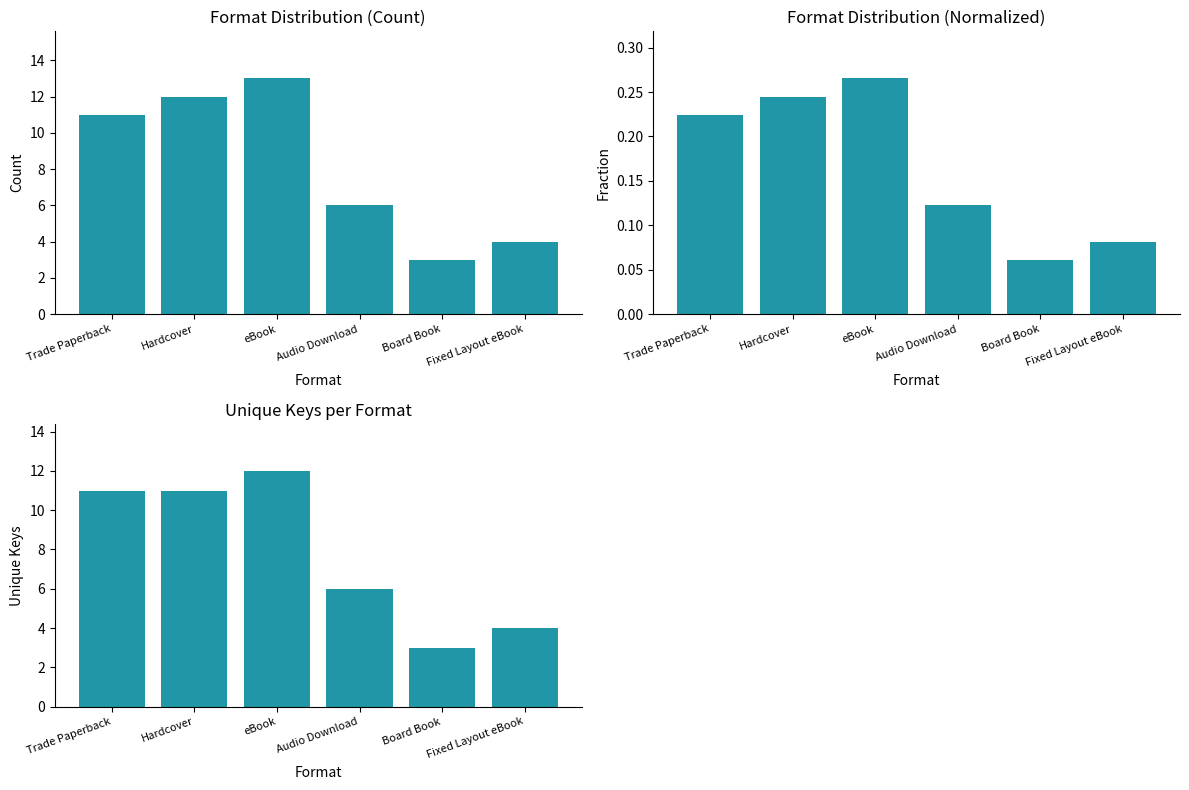

The value of Normalized Count at Fixed Layout eBook is 0.1. True or false?

True